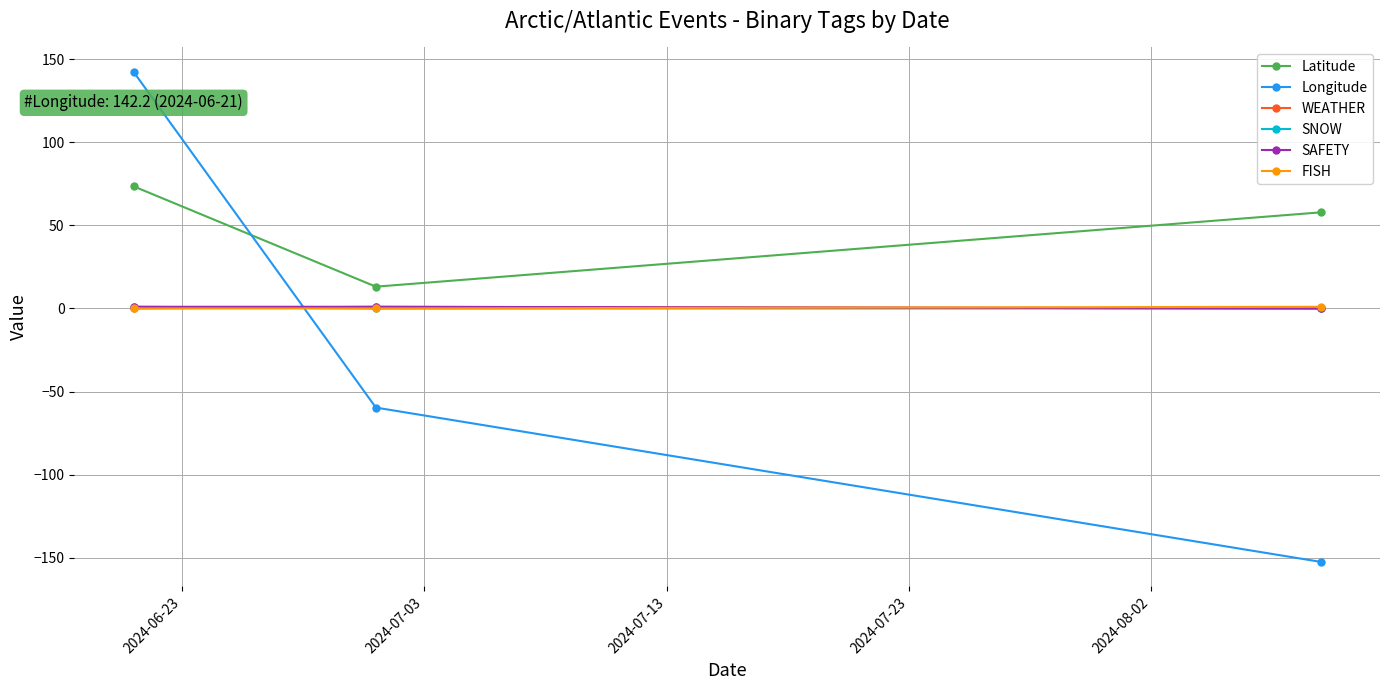

Which series has the largest total across all categories?

Latitude